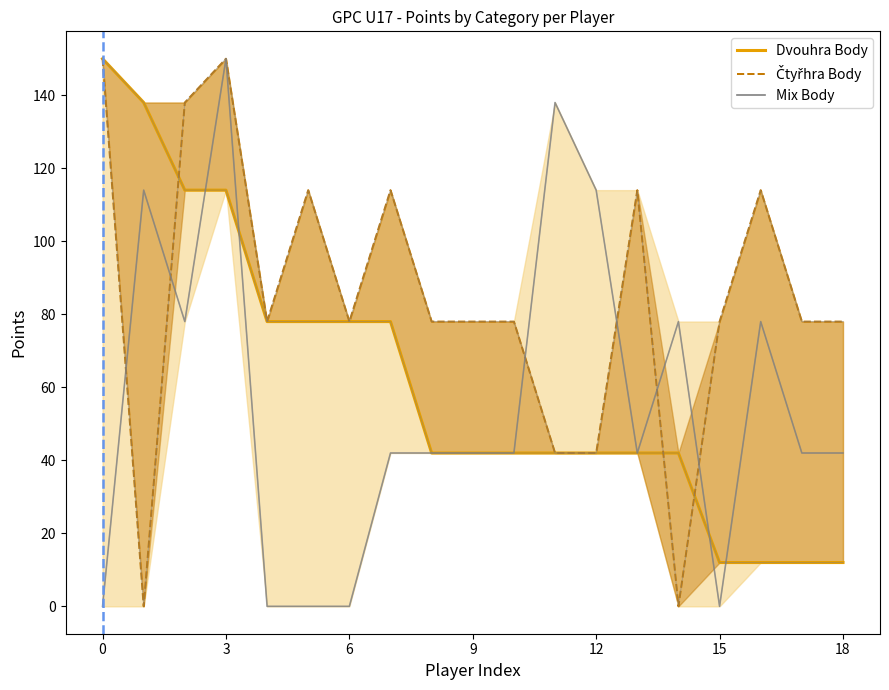

What is the approximate value of Mix Body at 8, to the nearest 50?

50